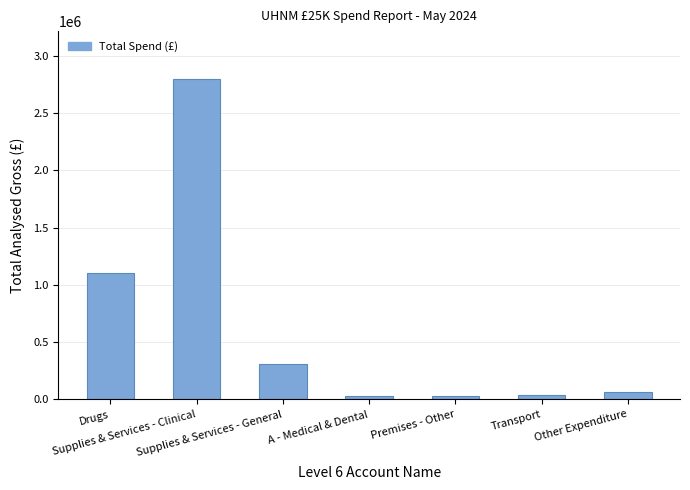

Are the bars horizontal?

No